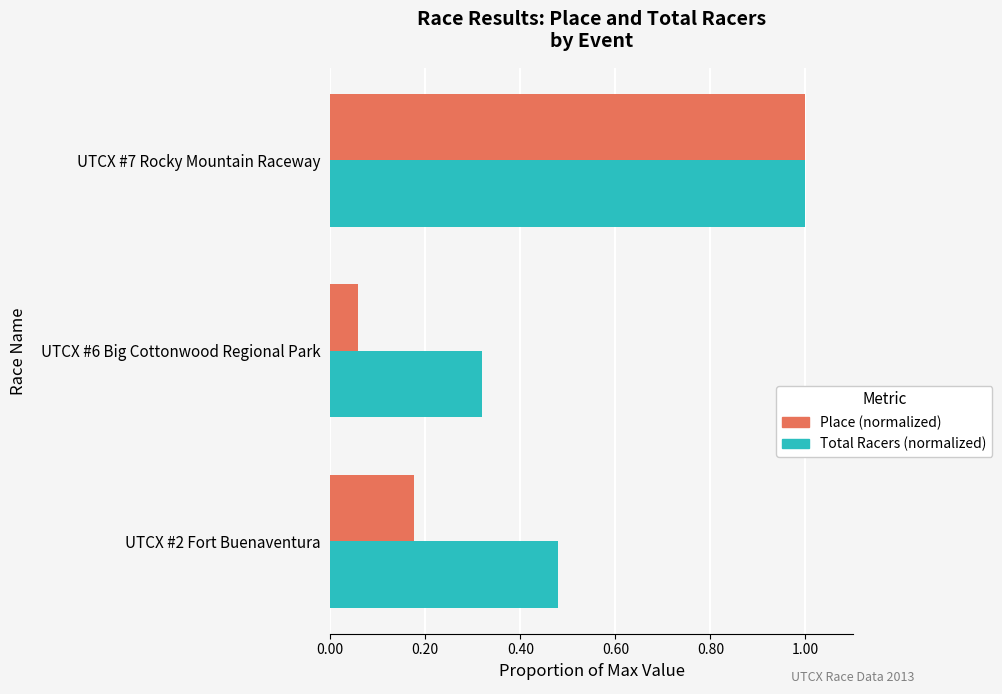

How many Total Racers (normalized) values are between 0 and 1?

3